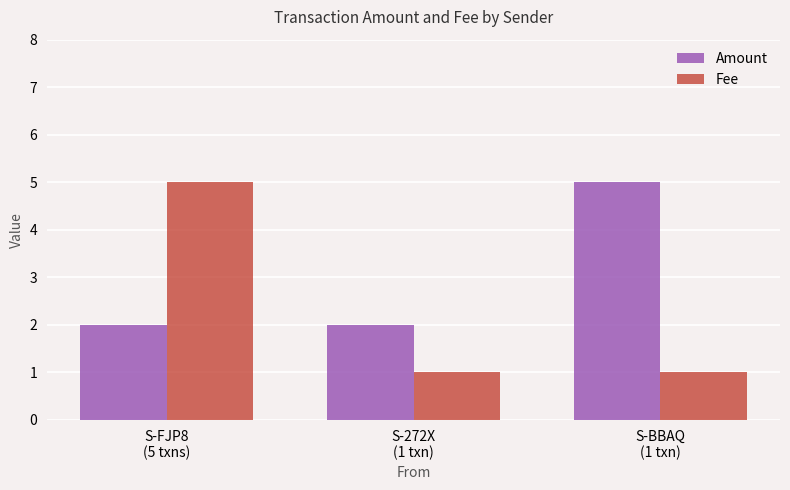

What is the average value of the Amount series?

3